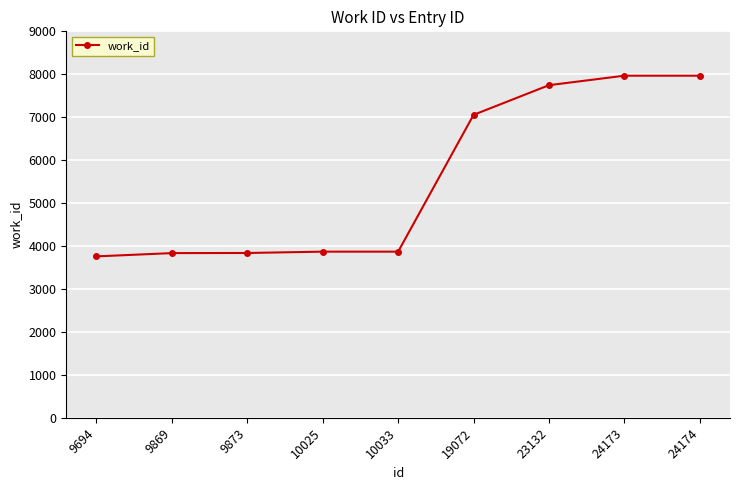

What is the difference between the values at 24173 and 9873?

4129